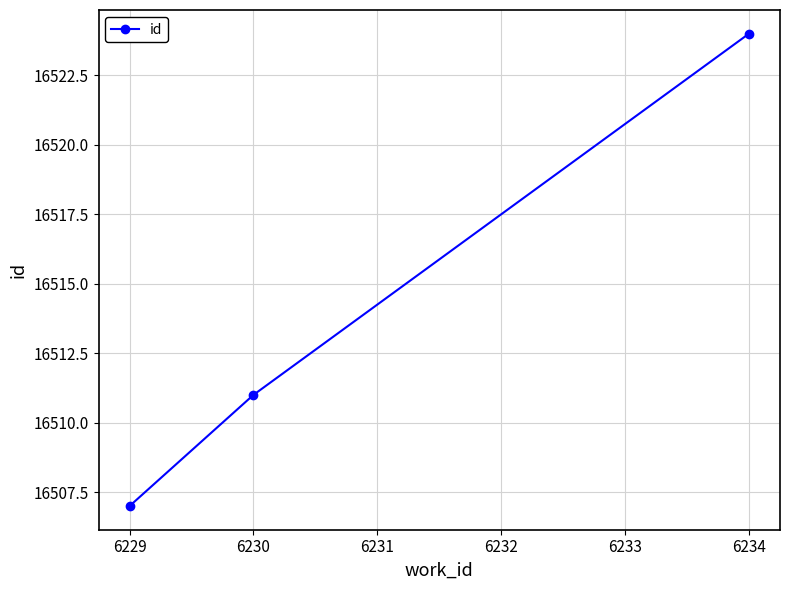

What is the value of the 1st point from the left?

16507